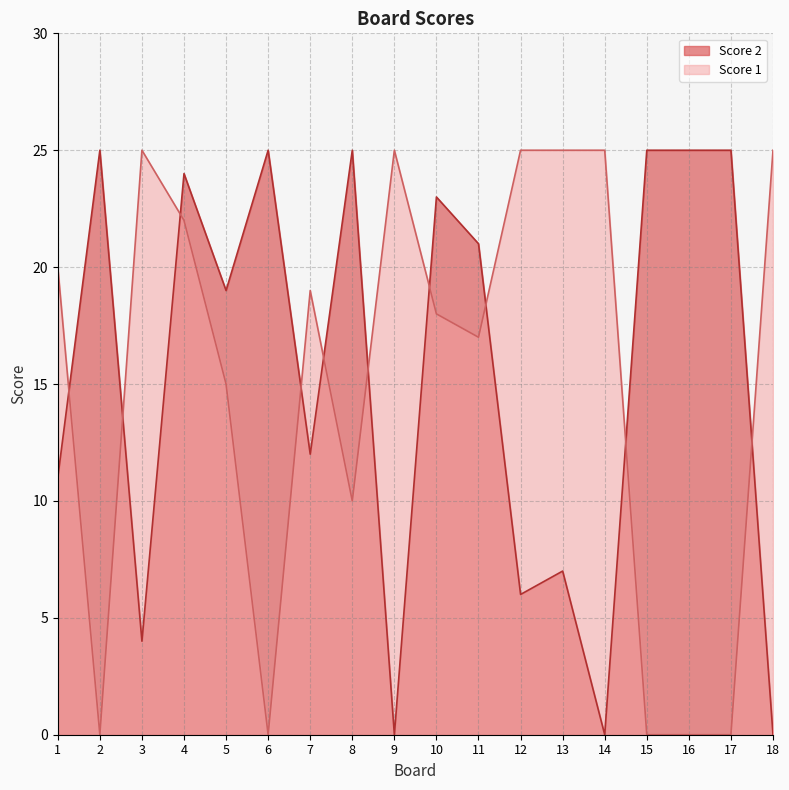

How many values in the Score 2 series are below 21?

9